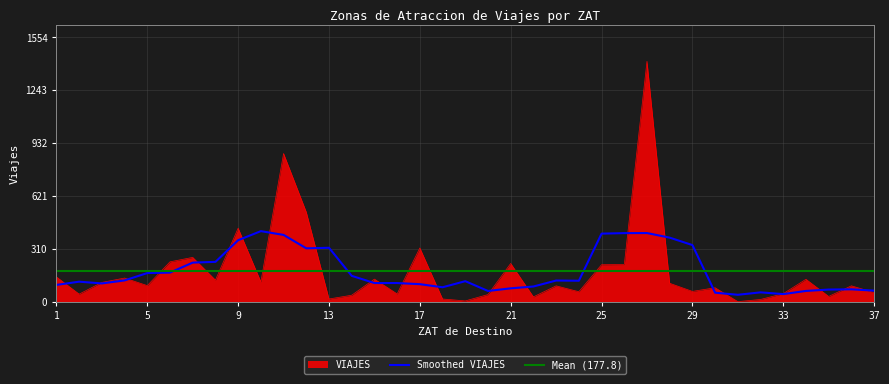

Which label corresponds to the largest value in the chart?

27